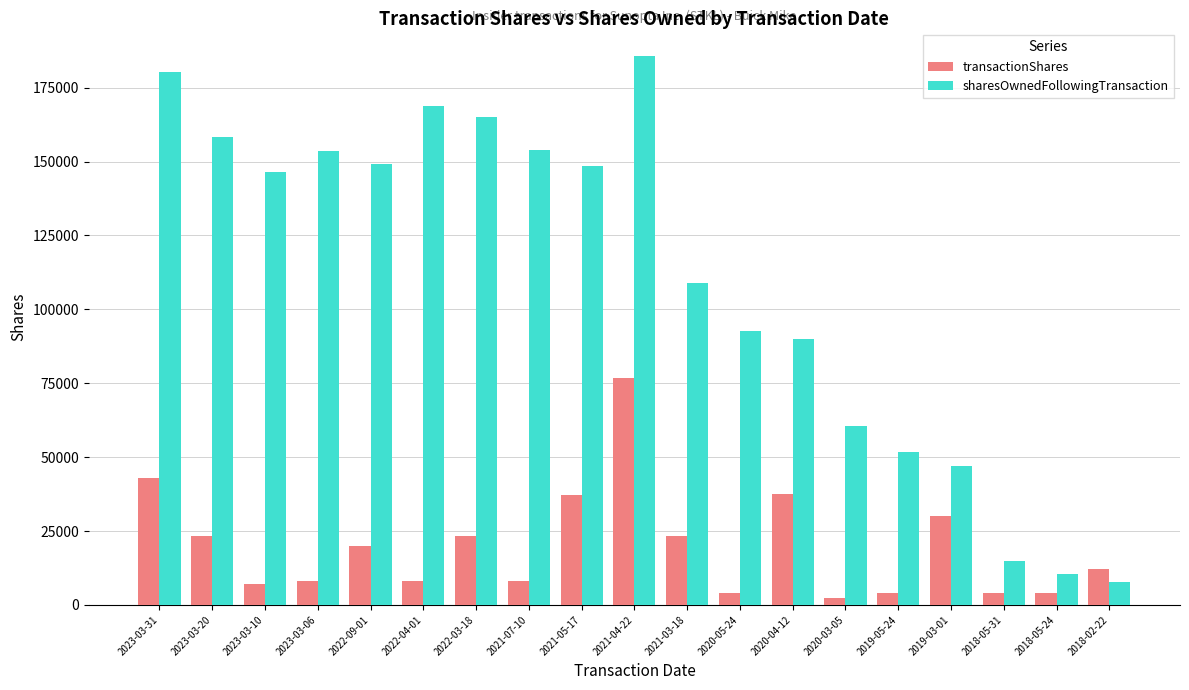

The value of sharesOwnedFollowingTransaction at 2021-07-10 is 267685. True or false?

False